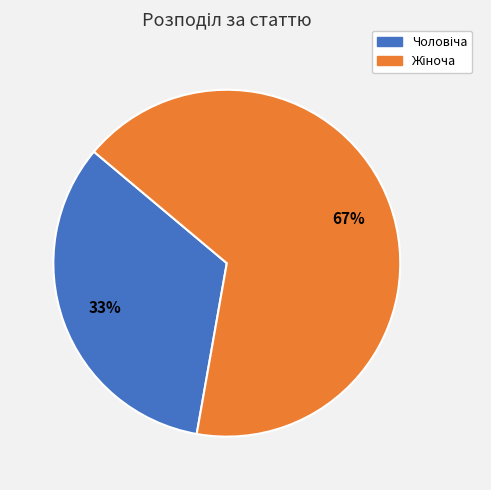

To the nearest percent, what is the average slice percentage?

50%